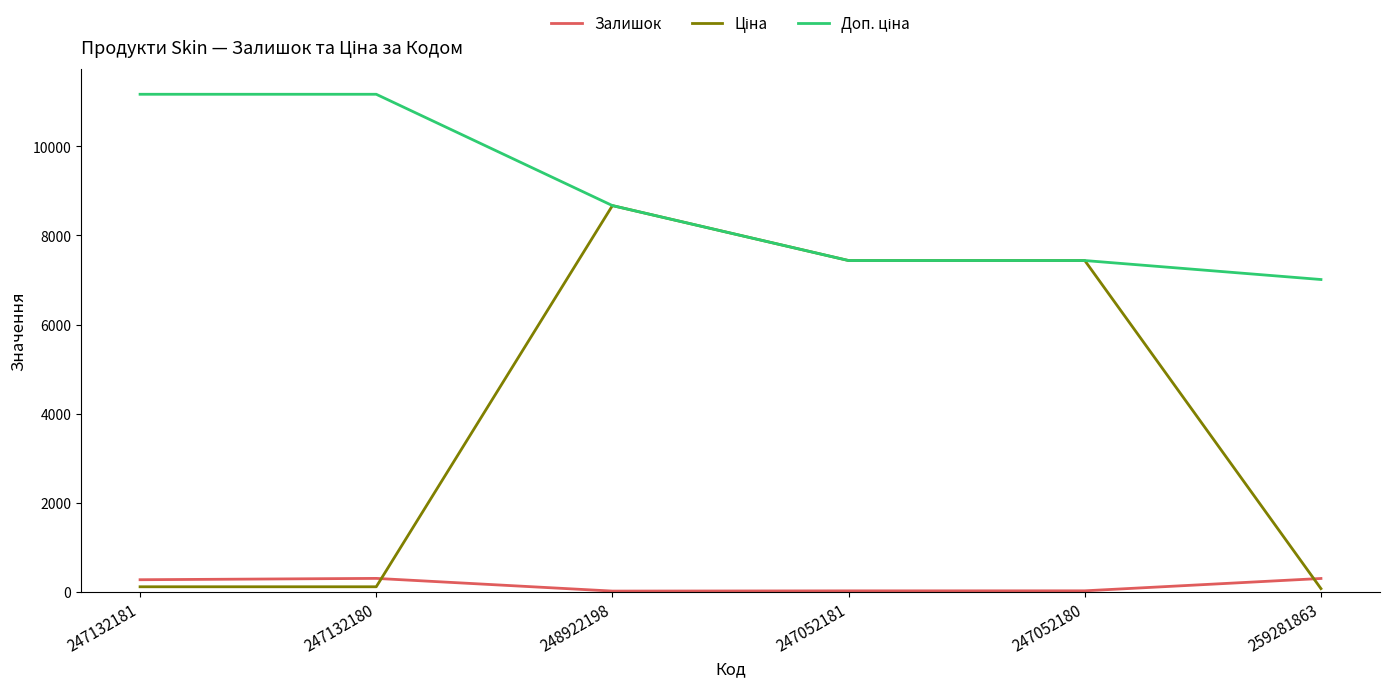

What is the maximum value for Залишок?

300.0